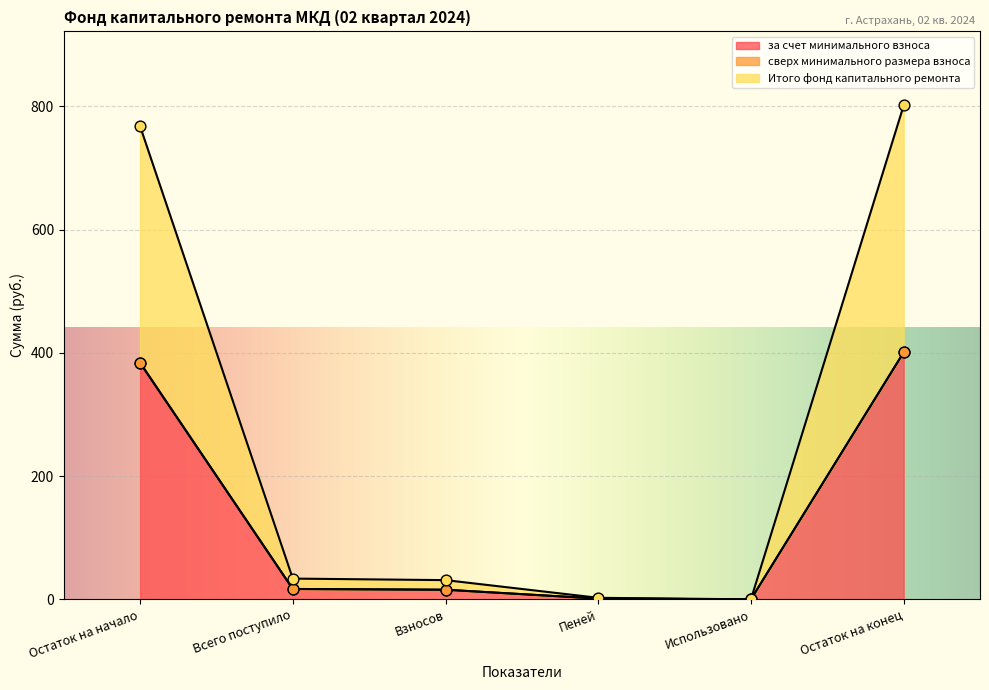

The value of за счет минимального взноса at Остаток на конец is 400.6. True or false?

True